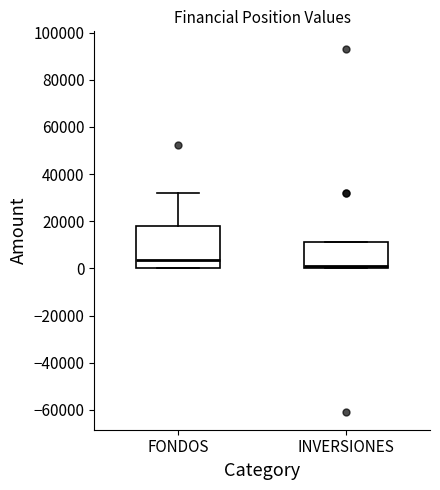

Reading left to right, read every box against the y-axis: the position of its median line, the range the box covers, and the ends of its whiskers. The values are not printed on the chart, so give them approximately, as read against the axis.

FONDOS: median 4000, box 0 to 18000, whiskers 0 to 32000
INVERSIONES: median 0 (just above the box's lower edge), box 0 to 12000, whiskers 0 to 12000